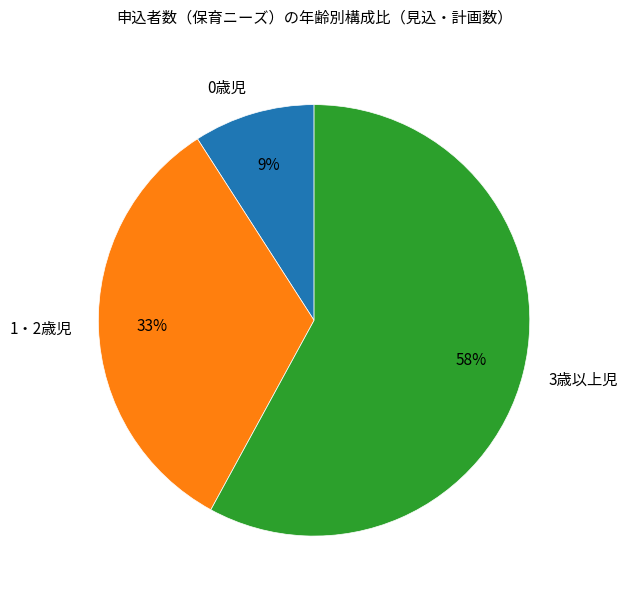

What is the ratio of the value at 0歳児 to the value at 1・2歳児?

0.3